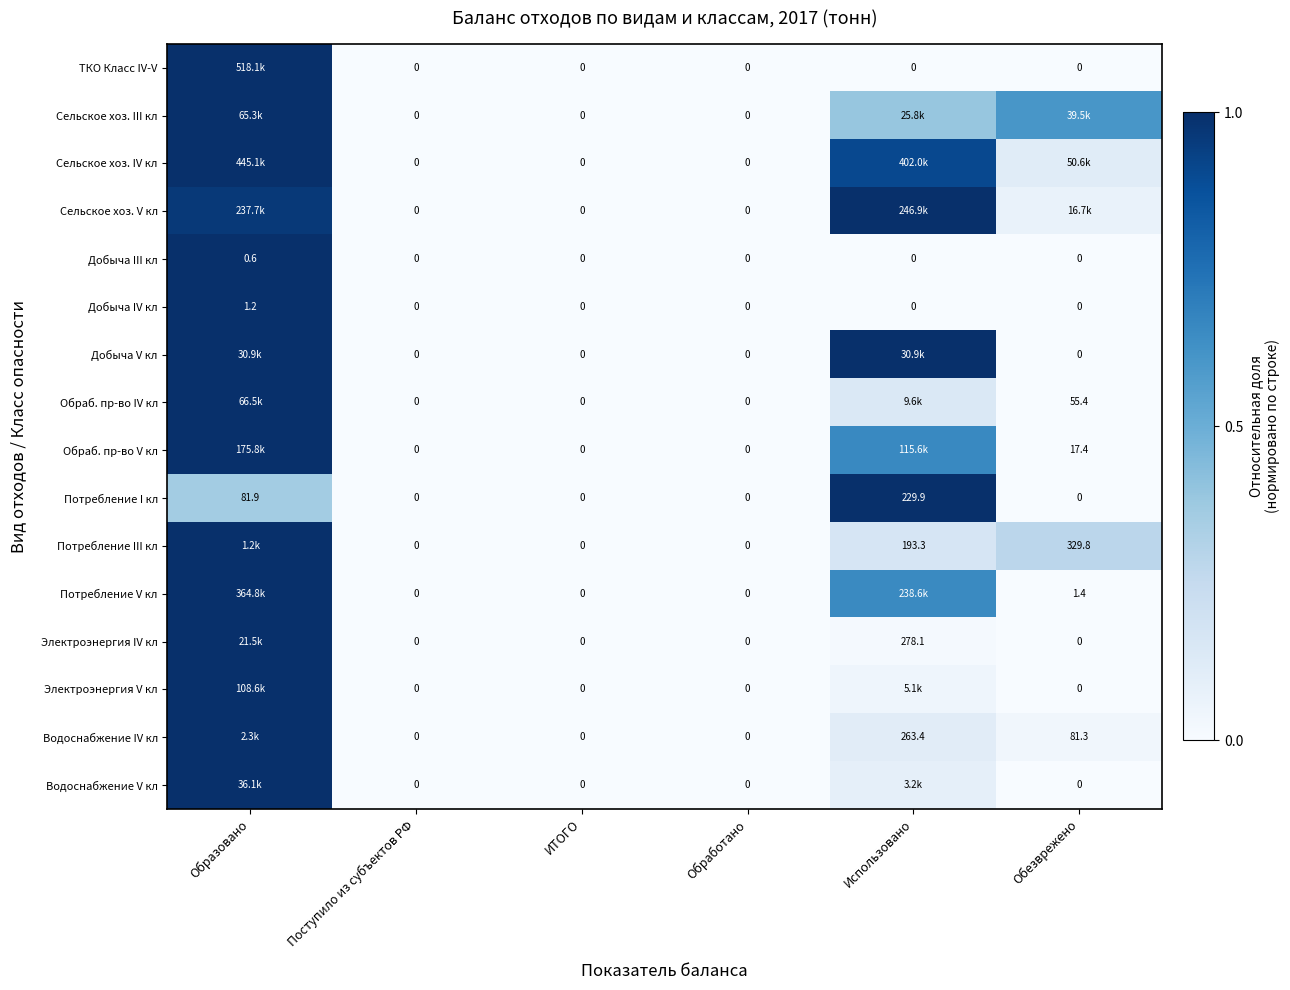

What is the average value of the Обраб. пр-во V кл series?

0.3